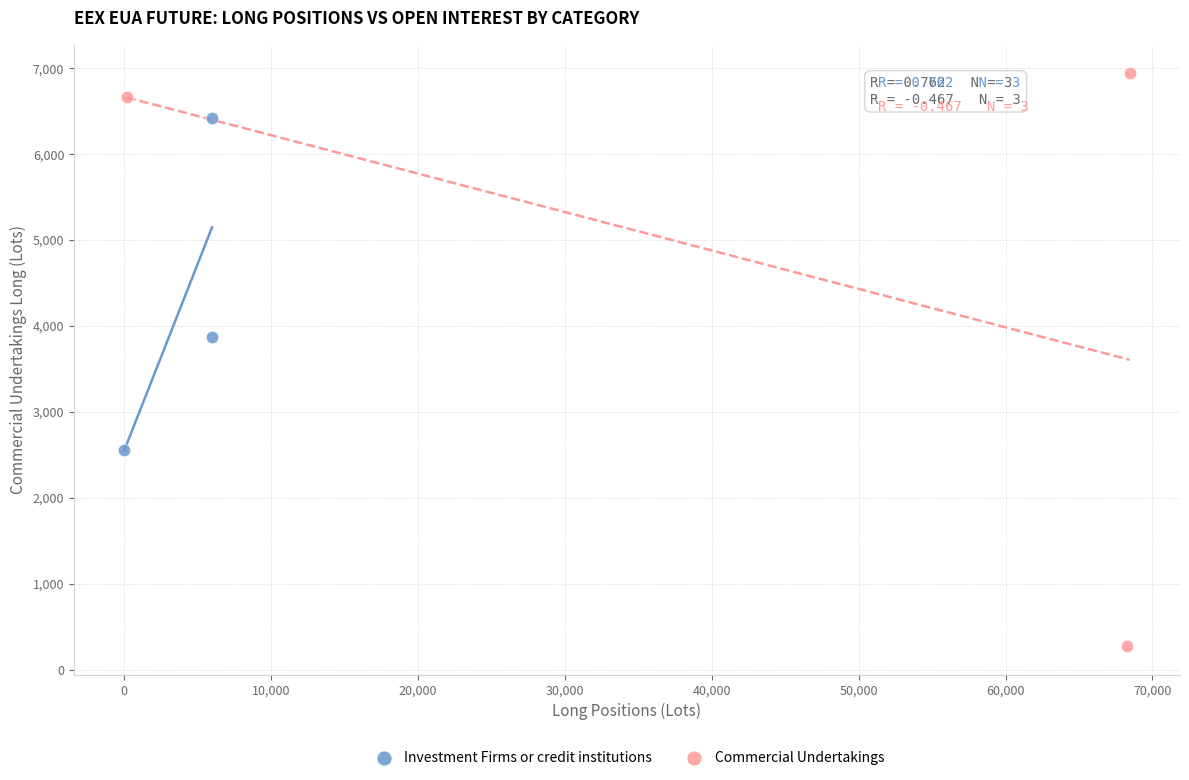

Which series has the widest spread of Y values?

Commercial Undertakings